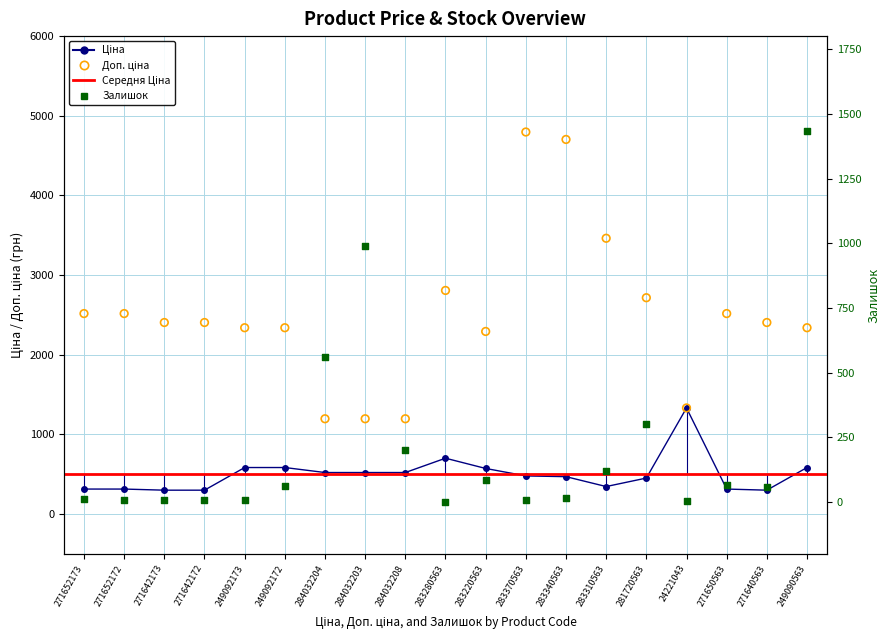

Which series reaches the minimum Y coordinate?

Залишок